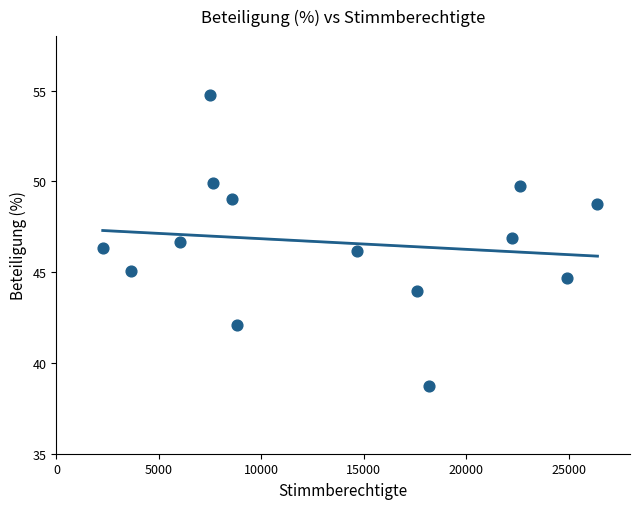

What is the range of X values (max minus min)?

24156.0